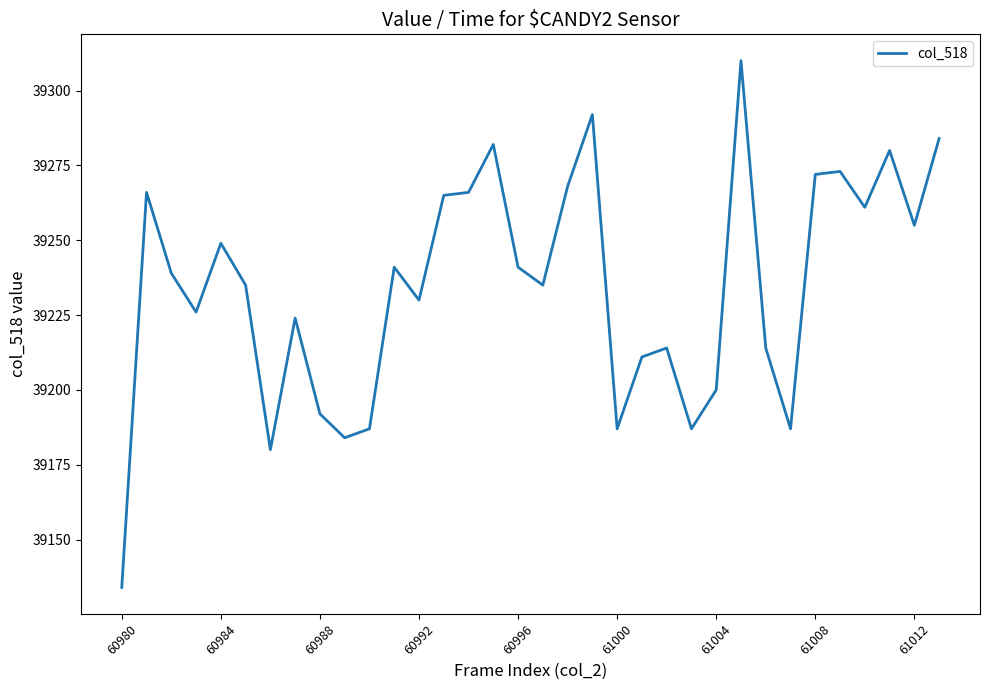

What is the minimum value shown in the chart?

39134